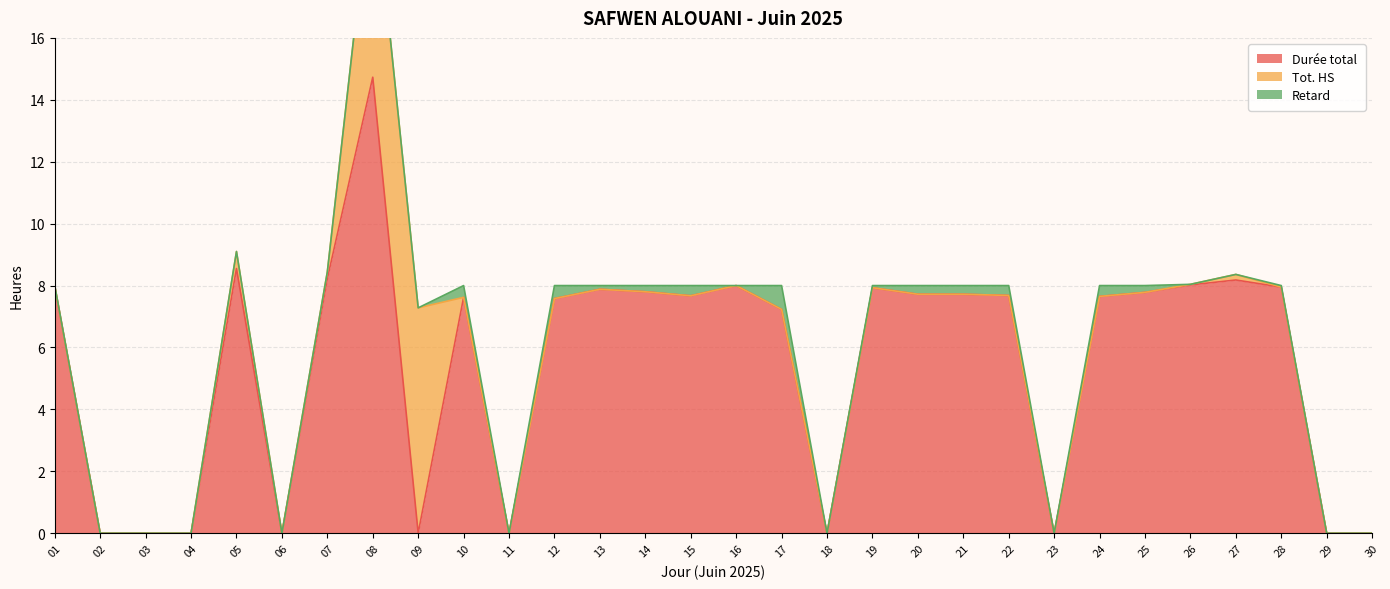

What is the difference between the maximum and minimum values in the Tot. HS series?

7.3